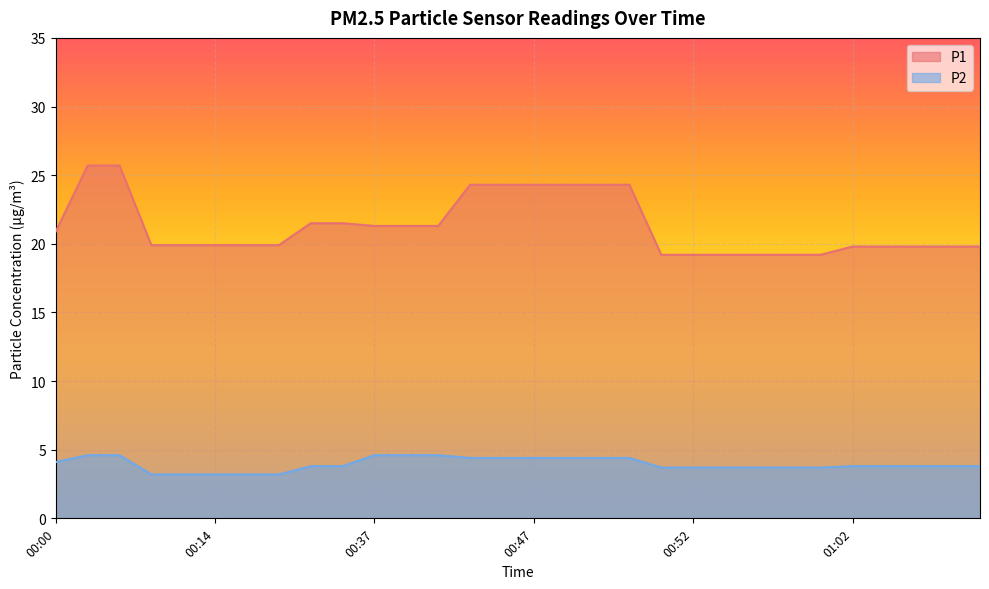

Read the P2 value at 00:47.

4.4